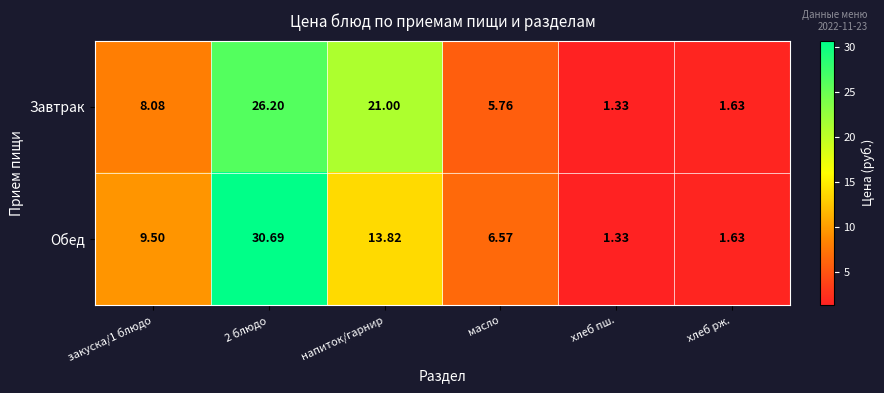

At how many categories does at least one series exceed 15?

2